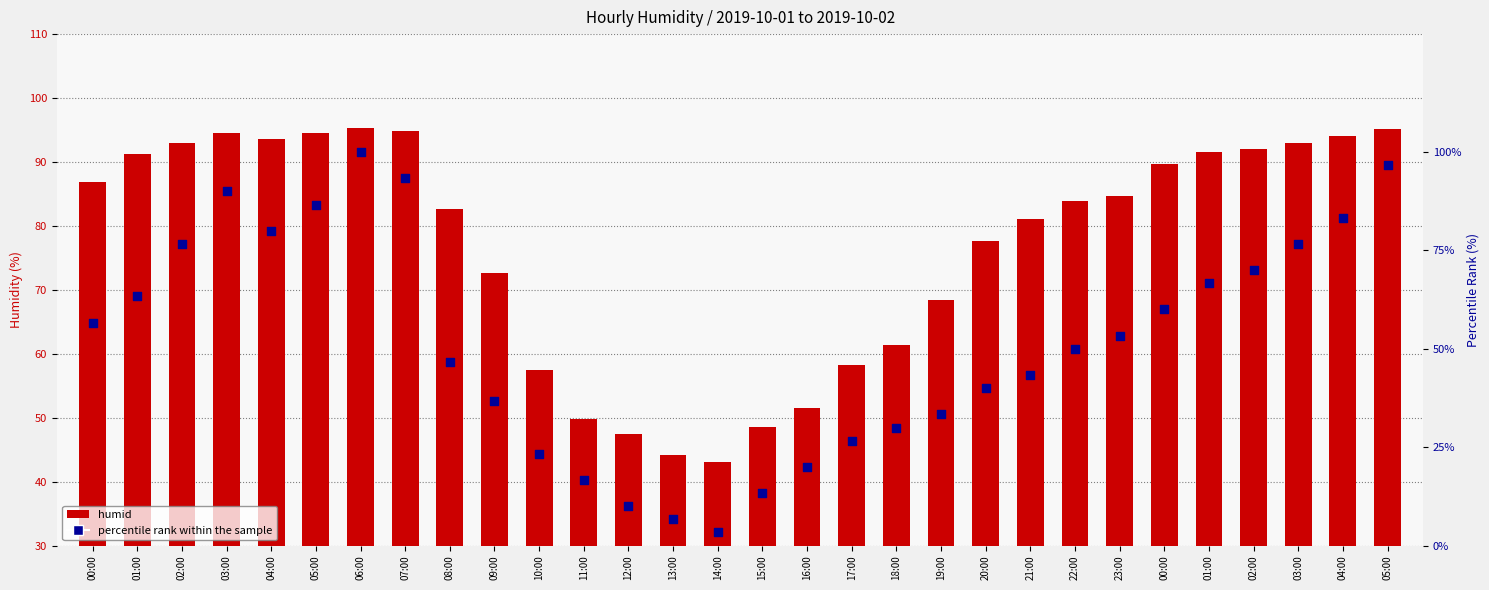

Which series has the largest total across all categories?

humid